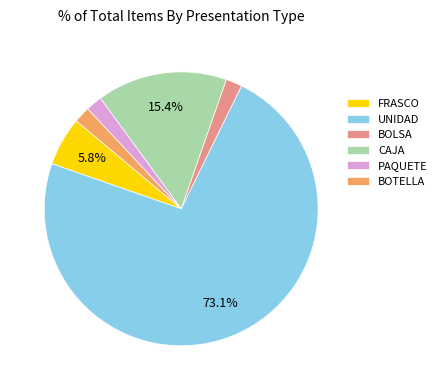

Do FRASCO and PAQUETE together represent more than half of the pie?

No